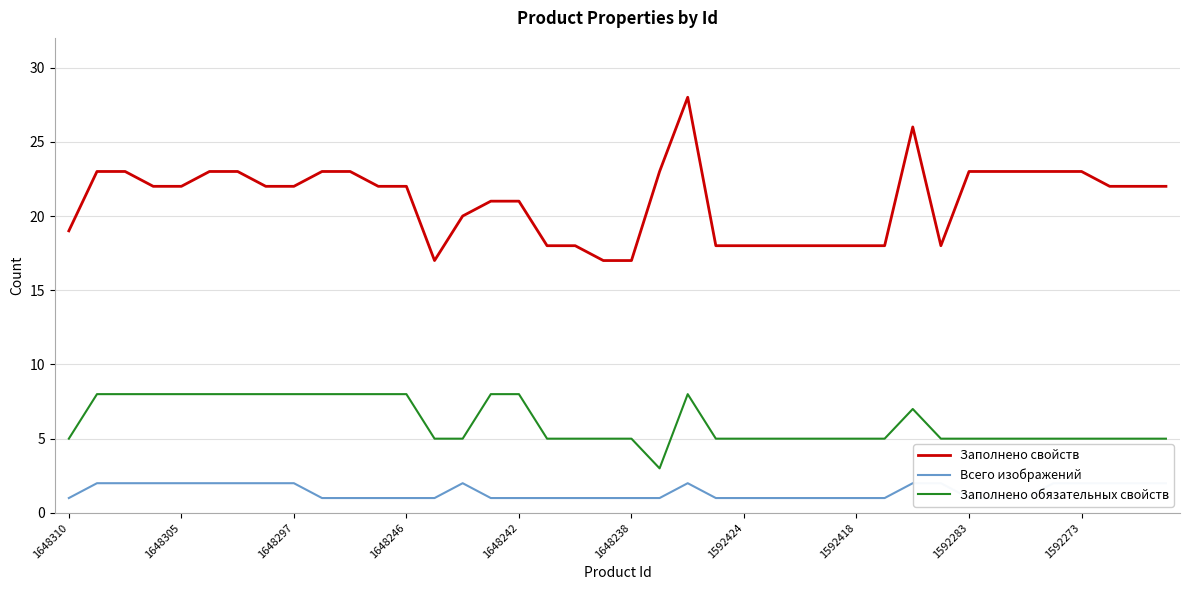

At which category is the sum across all series the highest?

22